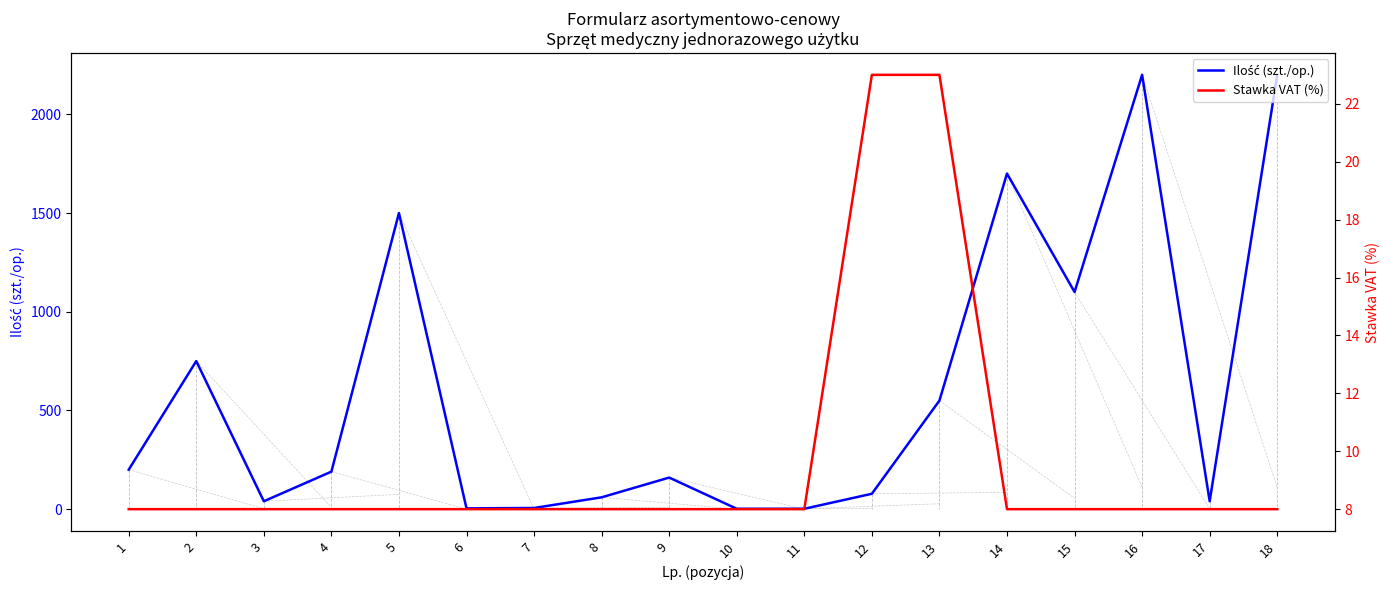

Between 4 and 13, which series saw the biggest shift?

Ilość (szt./op.)